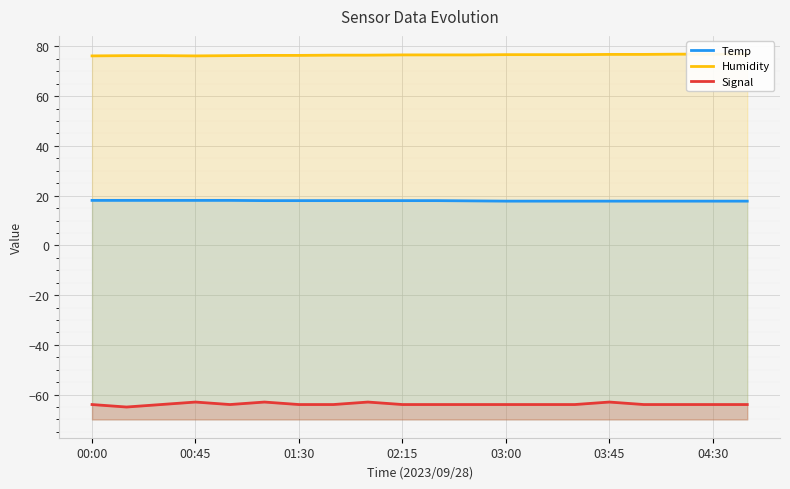

True or false: Signal and Temp intersect in this chart.

False